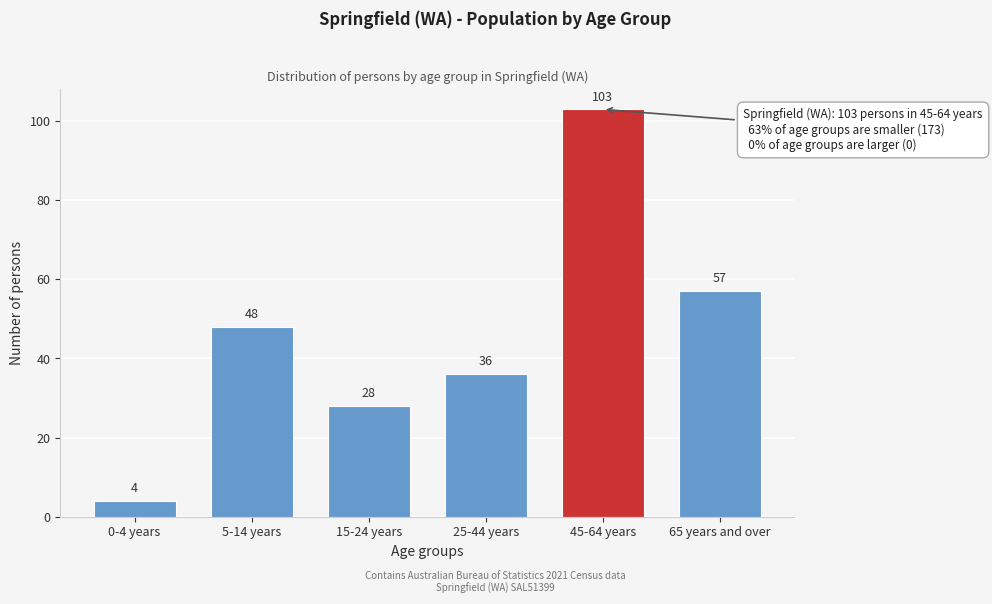

Reading left to right, what are all the values shown in this chart?

4	48	28	36	103	57